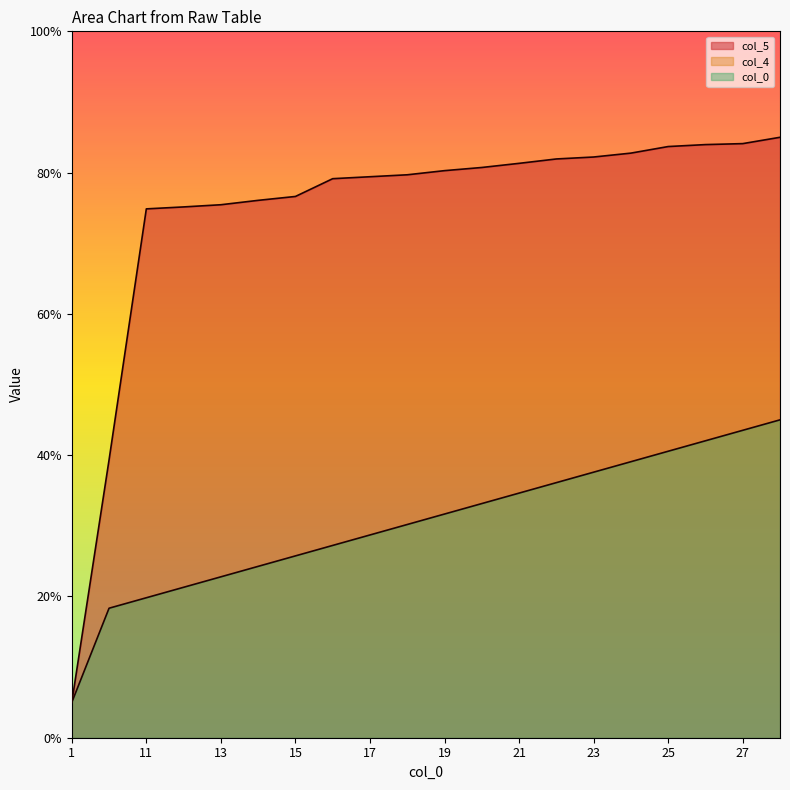

At how many categories does at least one series exceed 9?

19